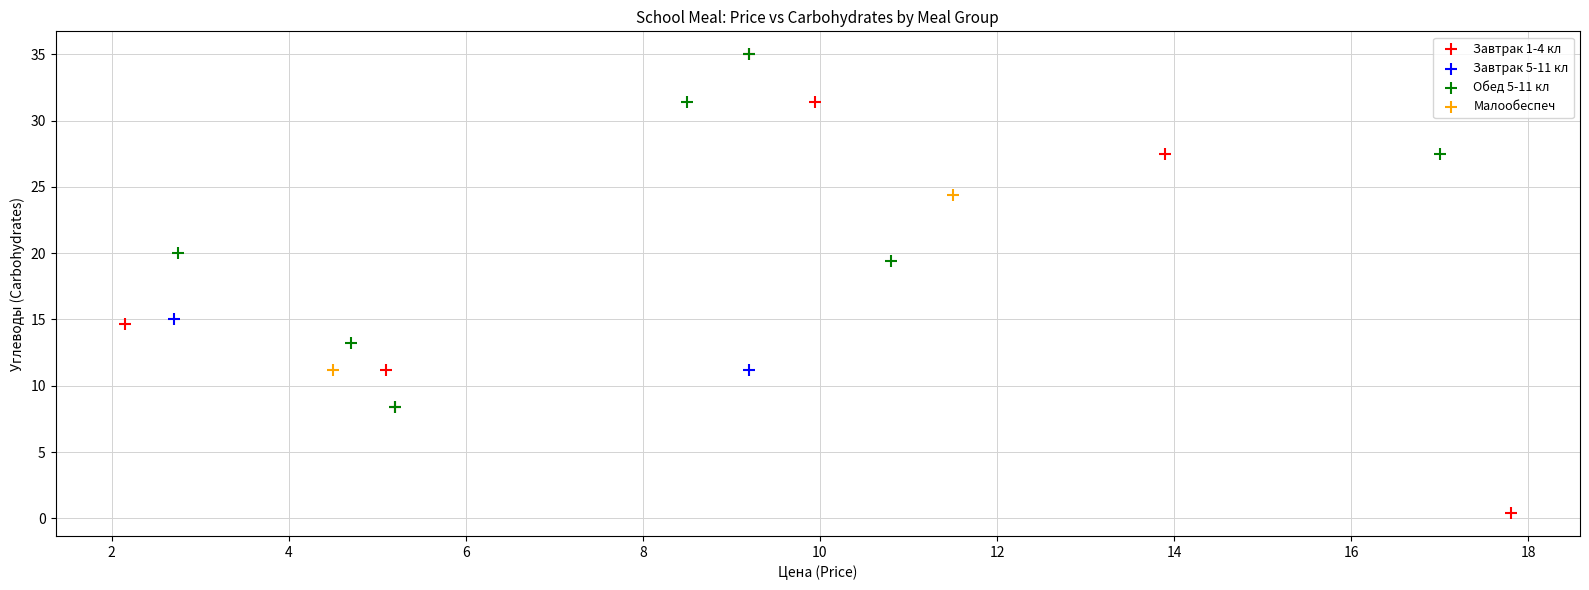

What are all the series names shown in the legend?

Завтрак 1-4 кл, Завтрак 5-11 кл, Обед 5-11 кл, Малообеспеч